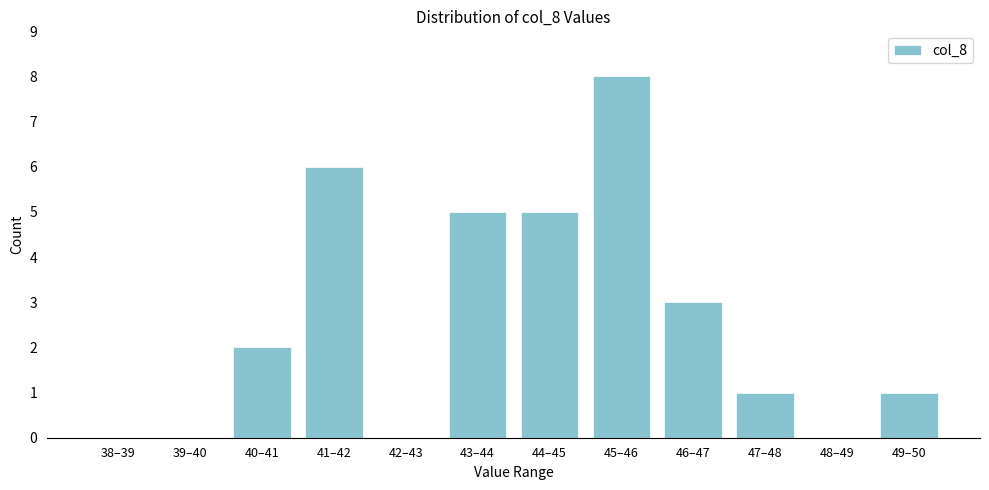

Reading left to right, extract all data points from this chart.

38–39=0	39–40=0	40–41=2	41–42=6	42–43=0	43–44=5	44–45=5	45–46=8	46–47=3	47–48=1	48–49=0	49–50=1